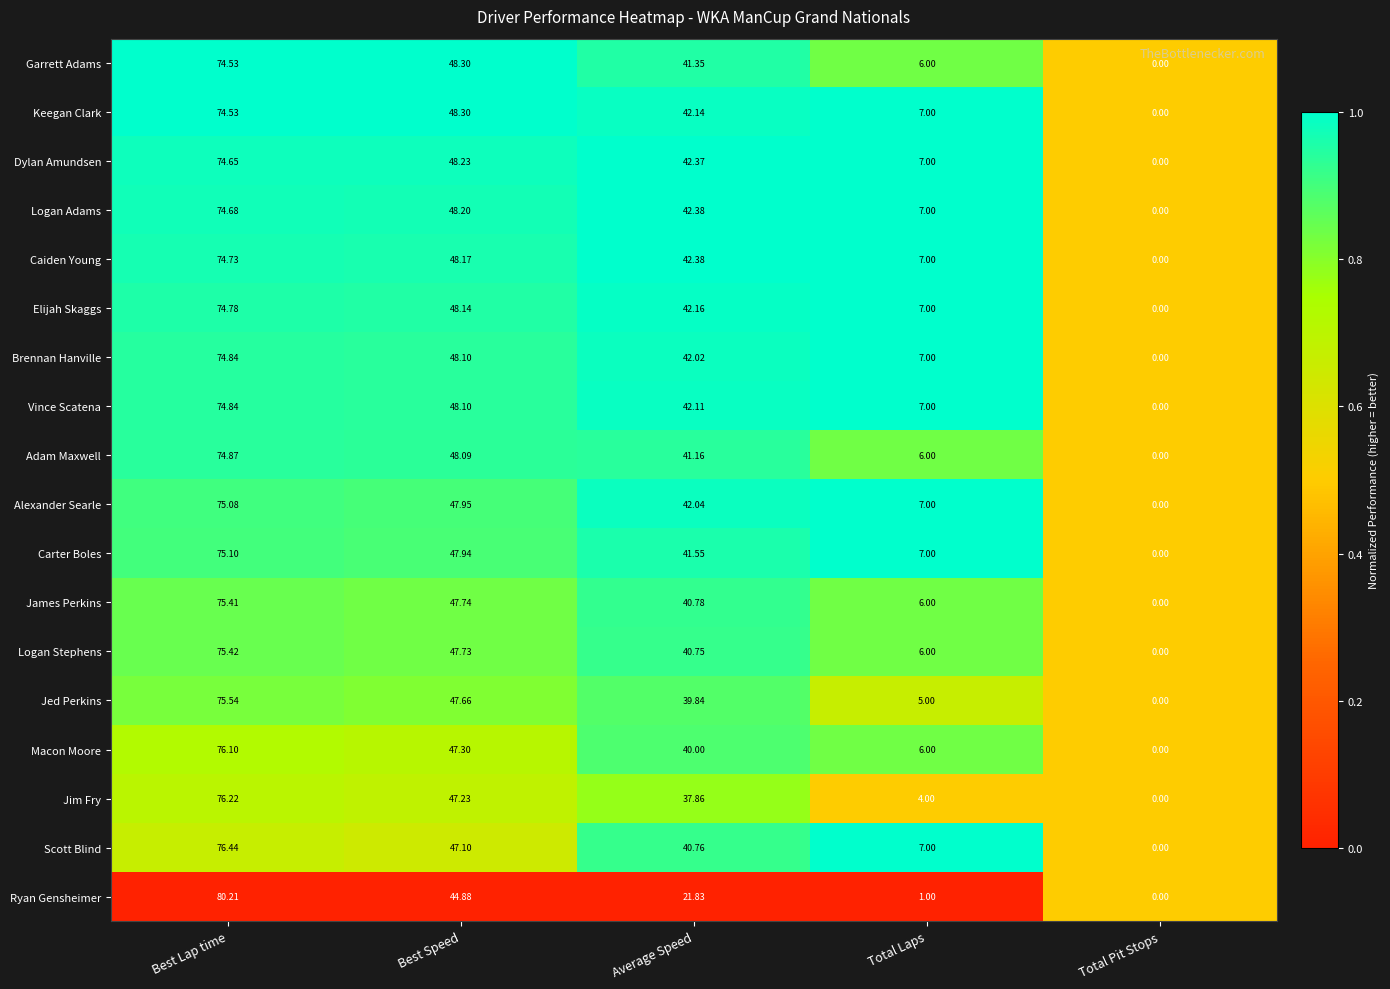

Which label corresponds to the smallest value in the chart?

Total Pit Stops